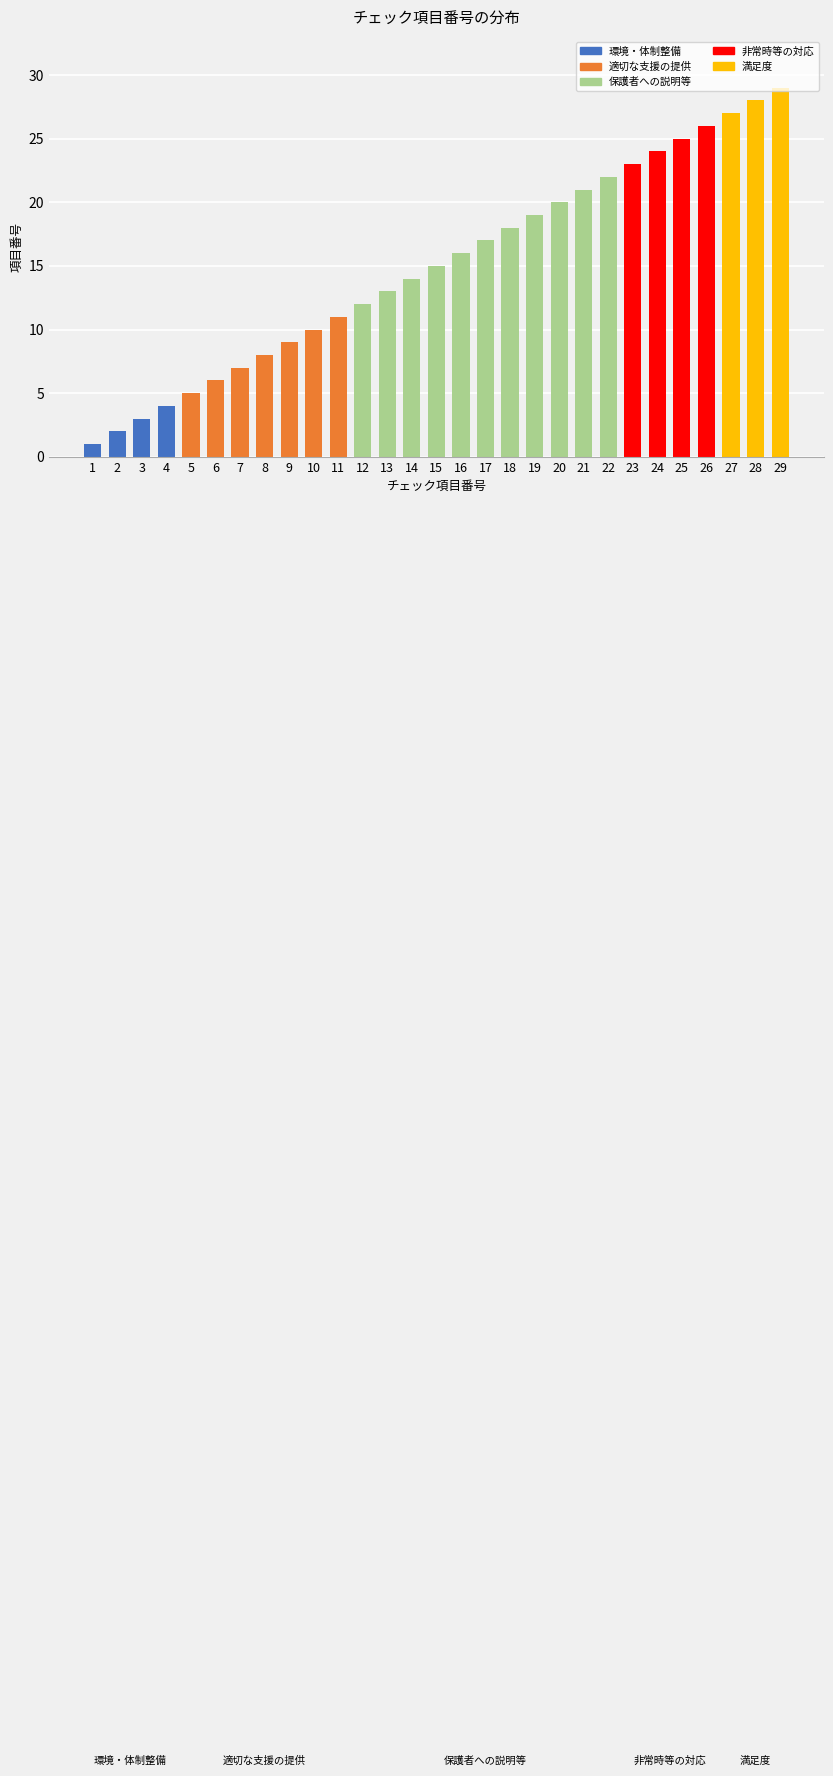

At which category does the chart reach its minimum across all series?

1